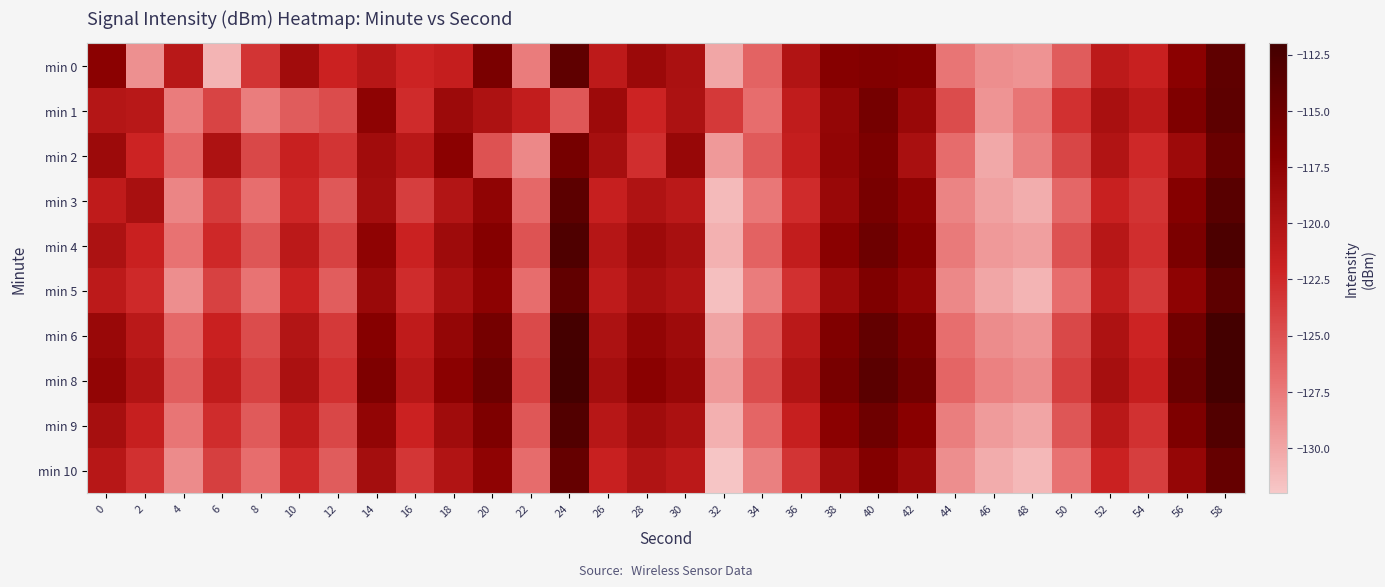

Between 18 and 6, which is larger?

18